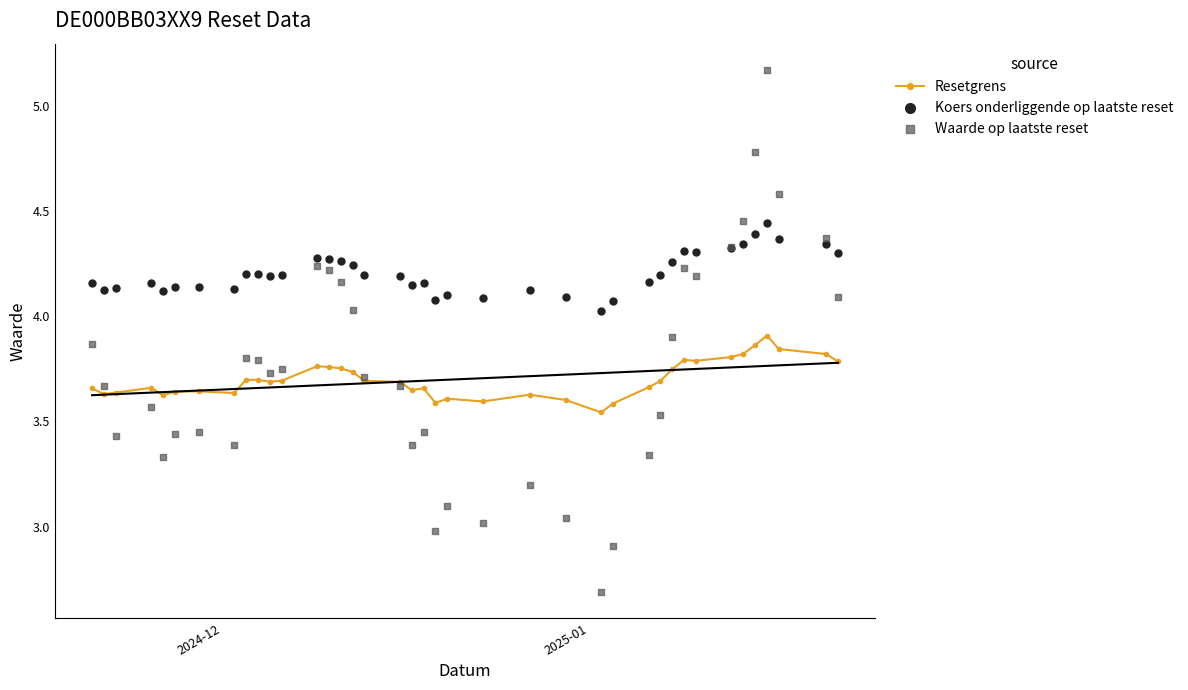

Count the Resetgrens values in the range 3 to 4.

39